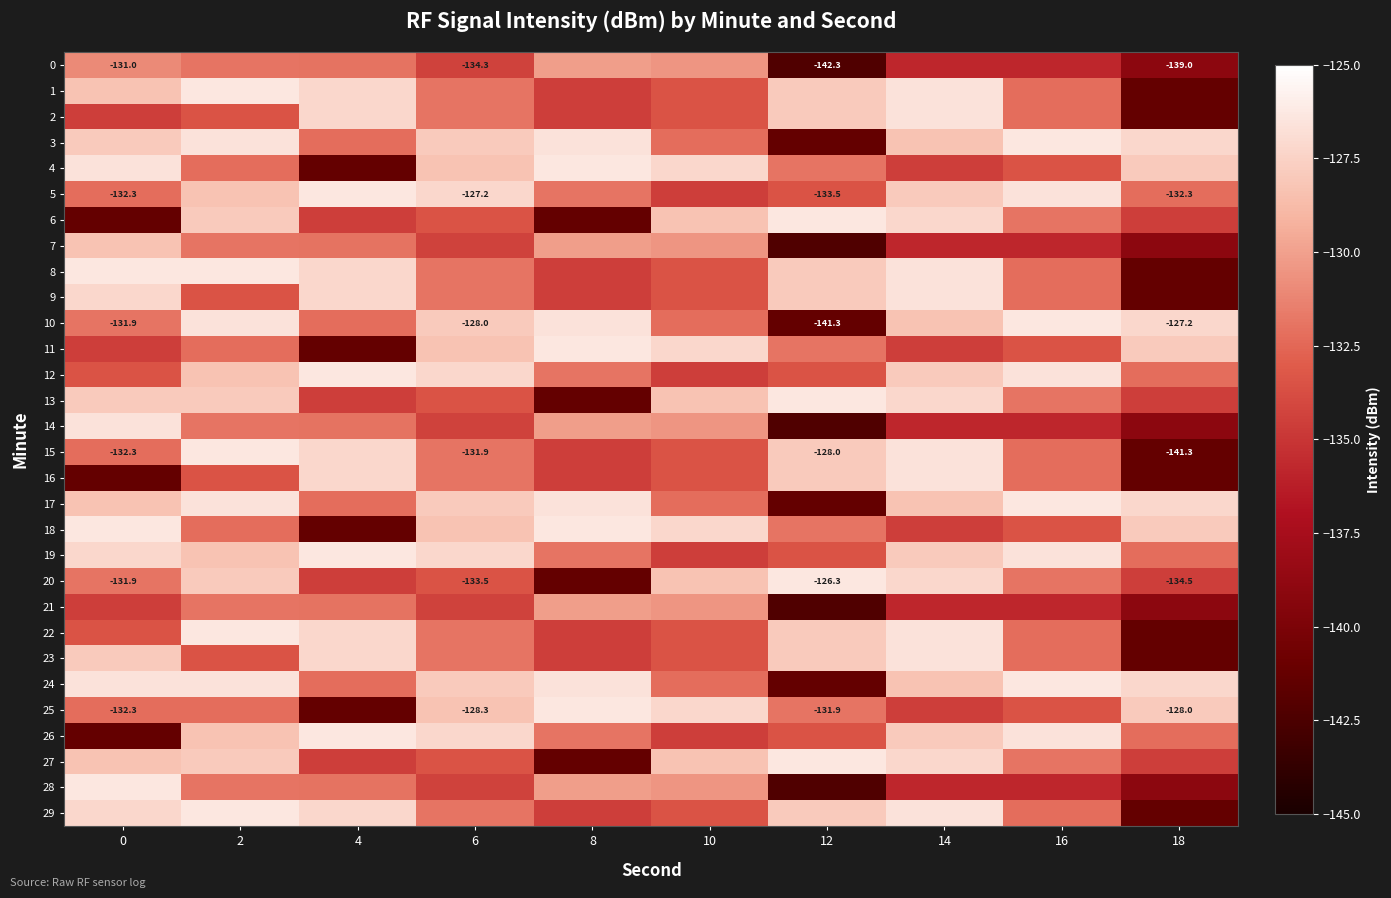

What is the difference between the 15 values at 12 and 2?

1.6